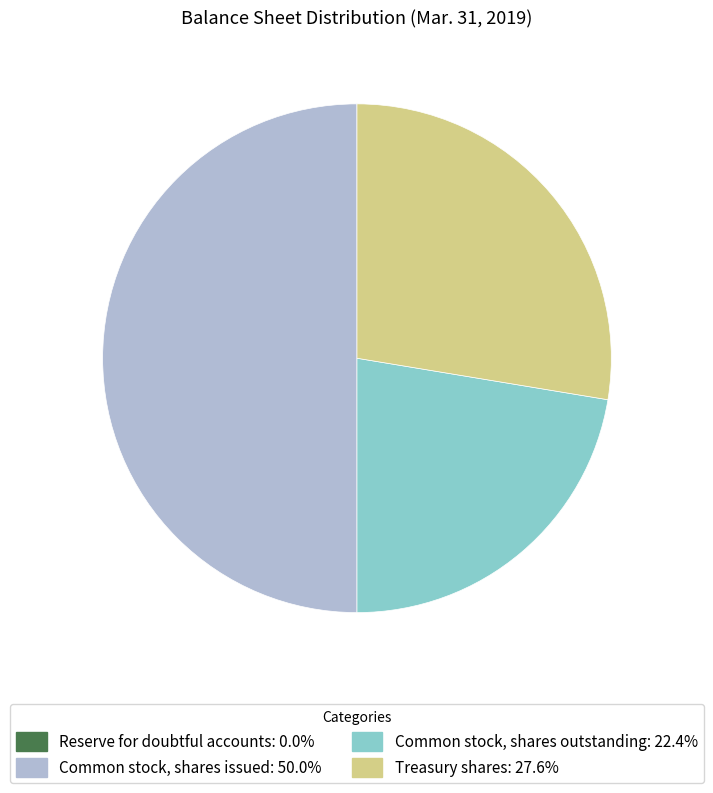

What is the ratio of the value at Common stock, shares issued: 50.0% to the value at Common stock, shares outstanding: 22.4%?

2.2